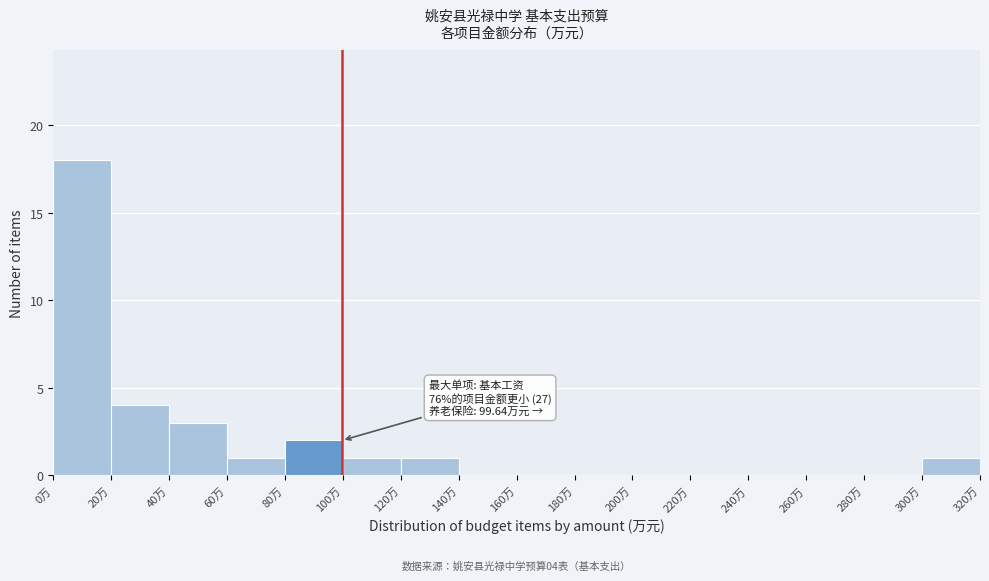

Which range on the x-axis has the tallest bar?

0 to 20